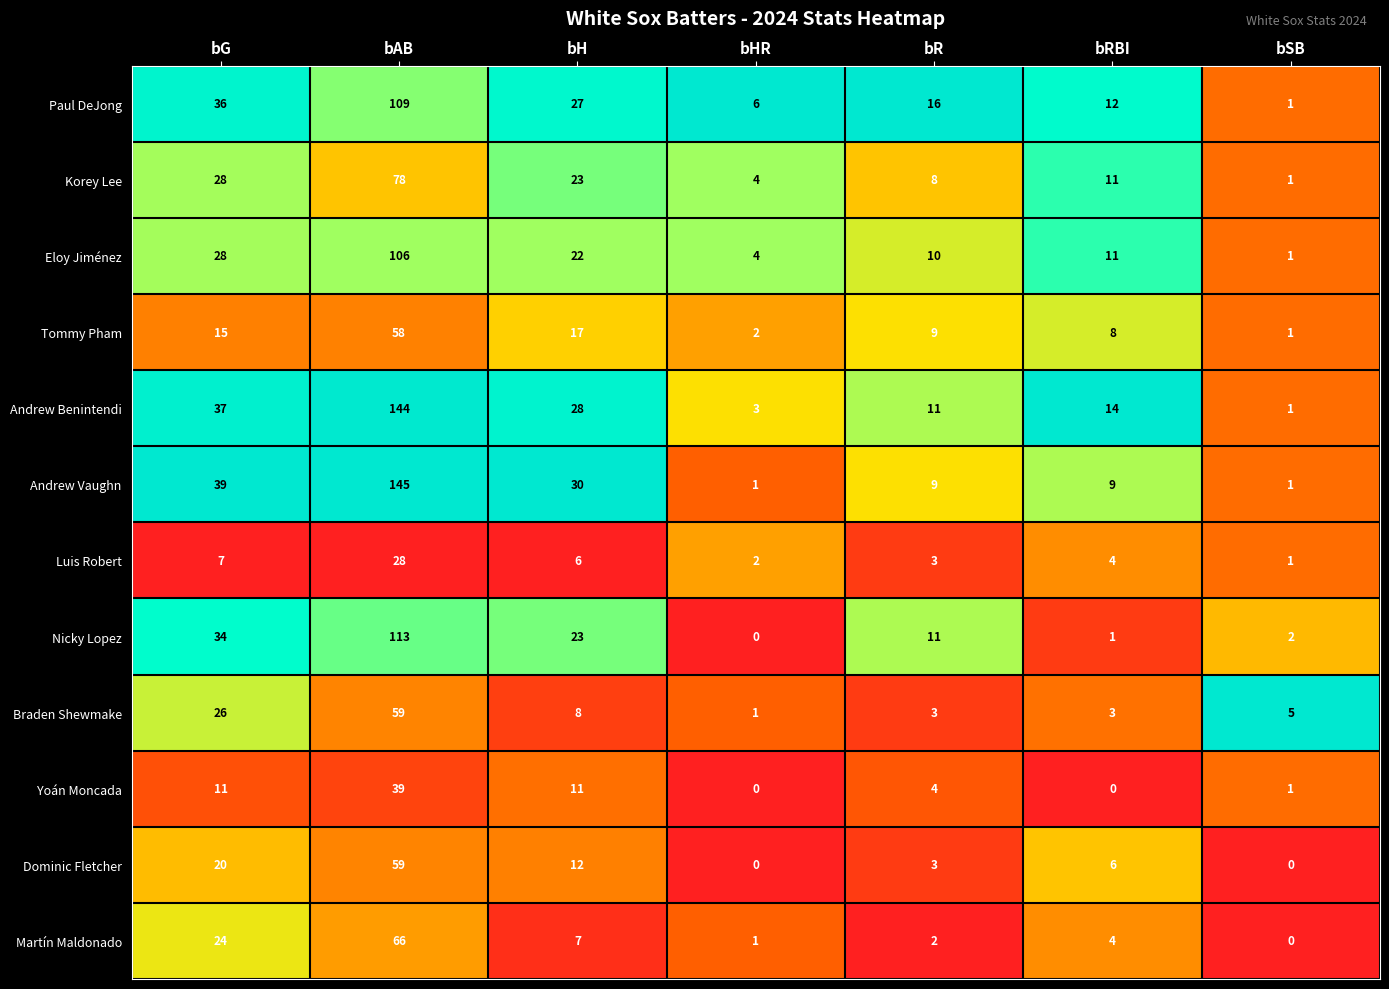

The value of Dominic Fletcher at bG is 30. True or false?

False